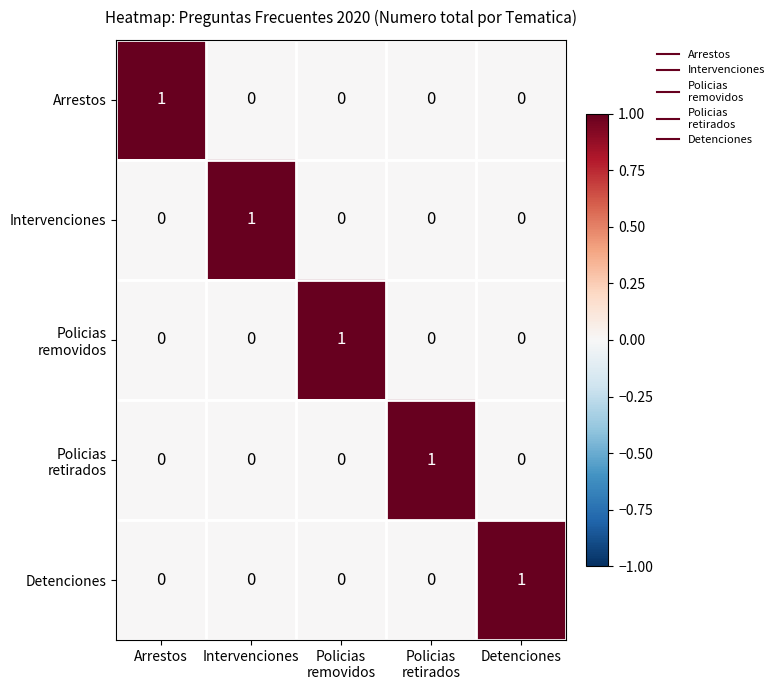

The Detenciones series shows 0 at Intervenciones. True or false?

True